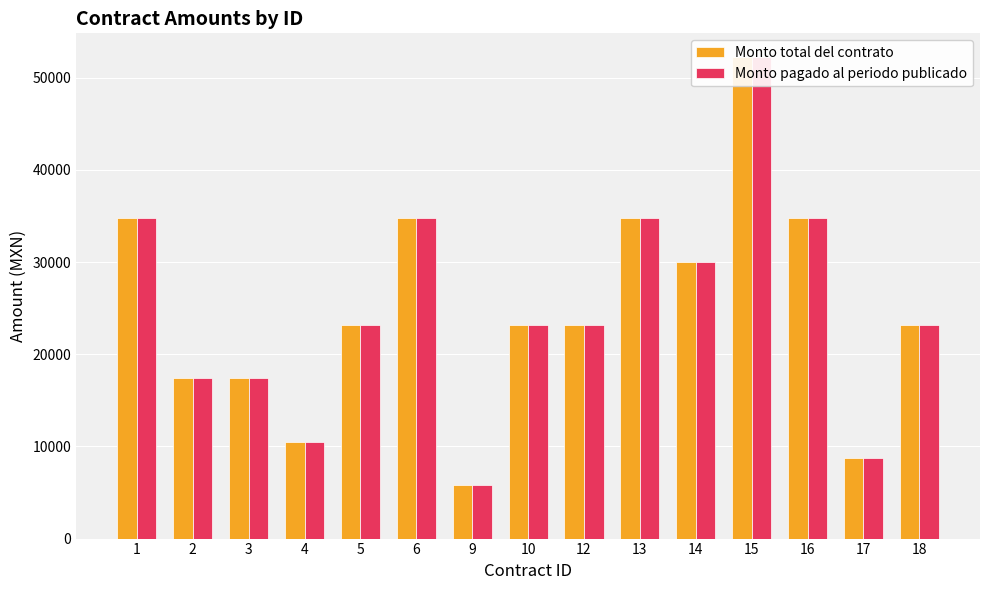

What is the total value across all series at 12?

46400